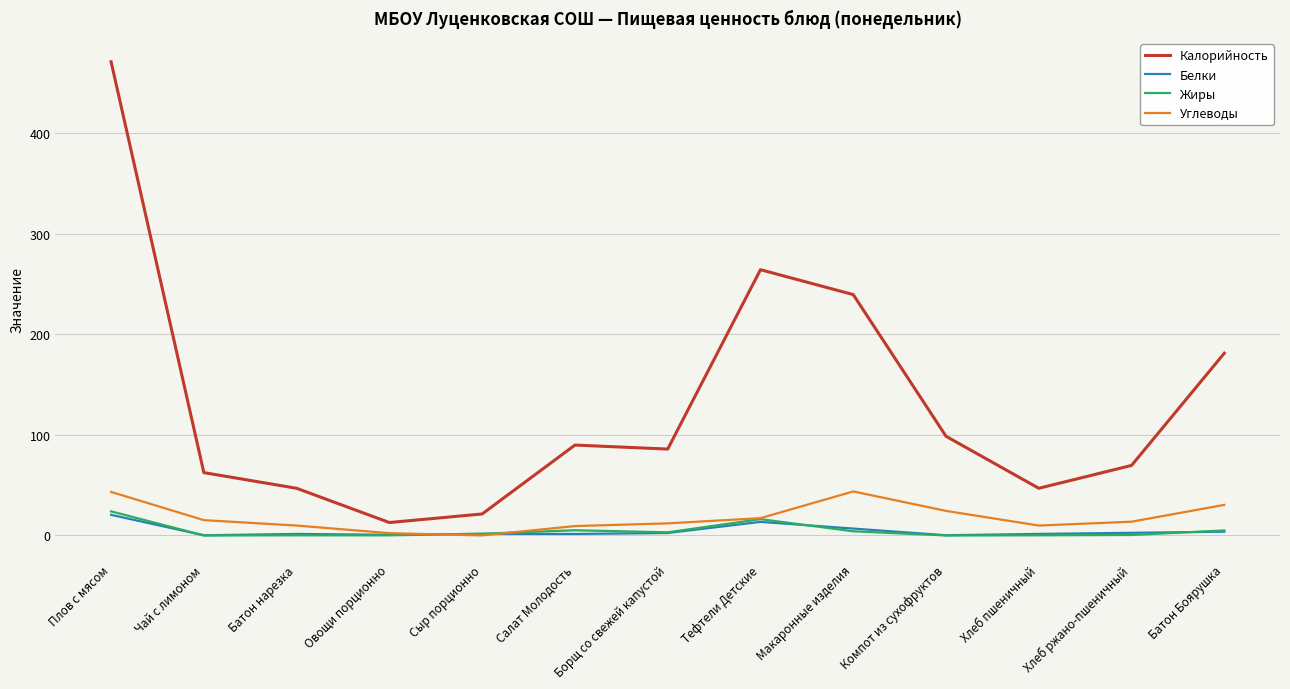

In Белки, how many points are higher than both neighbors (excluding endpoints)?

3